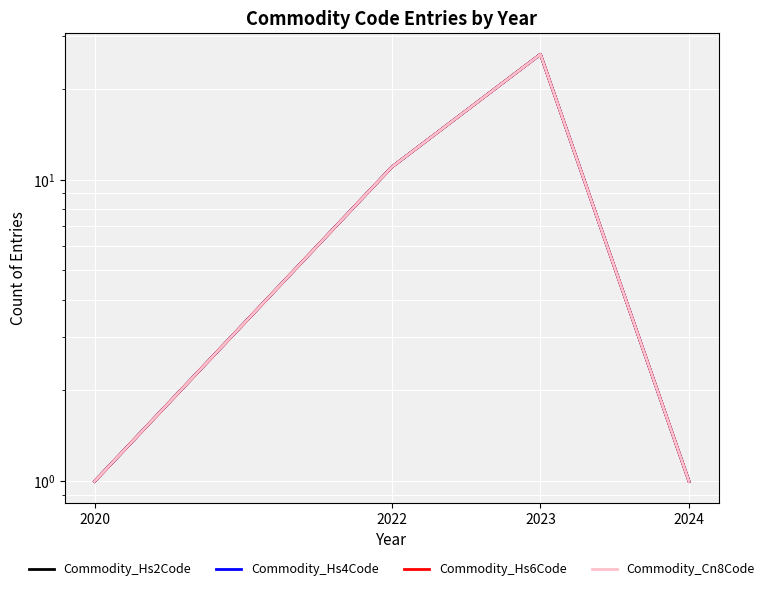

What is the total value across all series at 2023?

104